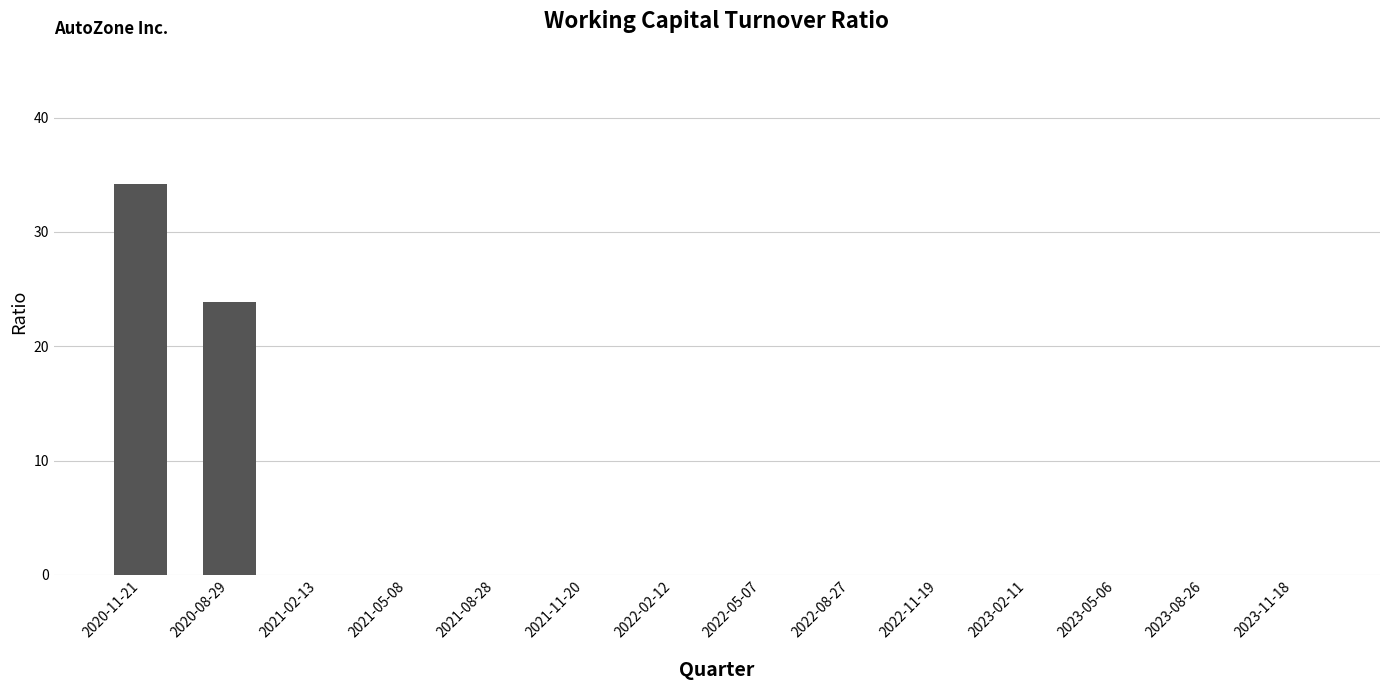

Reading right to left, transcribe all the data shown in this chart.

2023-11-18=0.0	2023-08-26=0.0	2023-05-06=0.0	2023-02-11=0.0	2022-11-19=0.0	2022-08-27=0.0	2022-05-07=0.0	2022-02-12=0.0	2021-11-20=0.0	2021-08-28=0.0	2021-05-08=0.0	2021-02-13=0.0	2020-08-29=23.9	2020-11-21=34.2